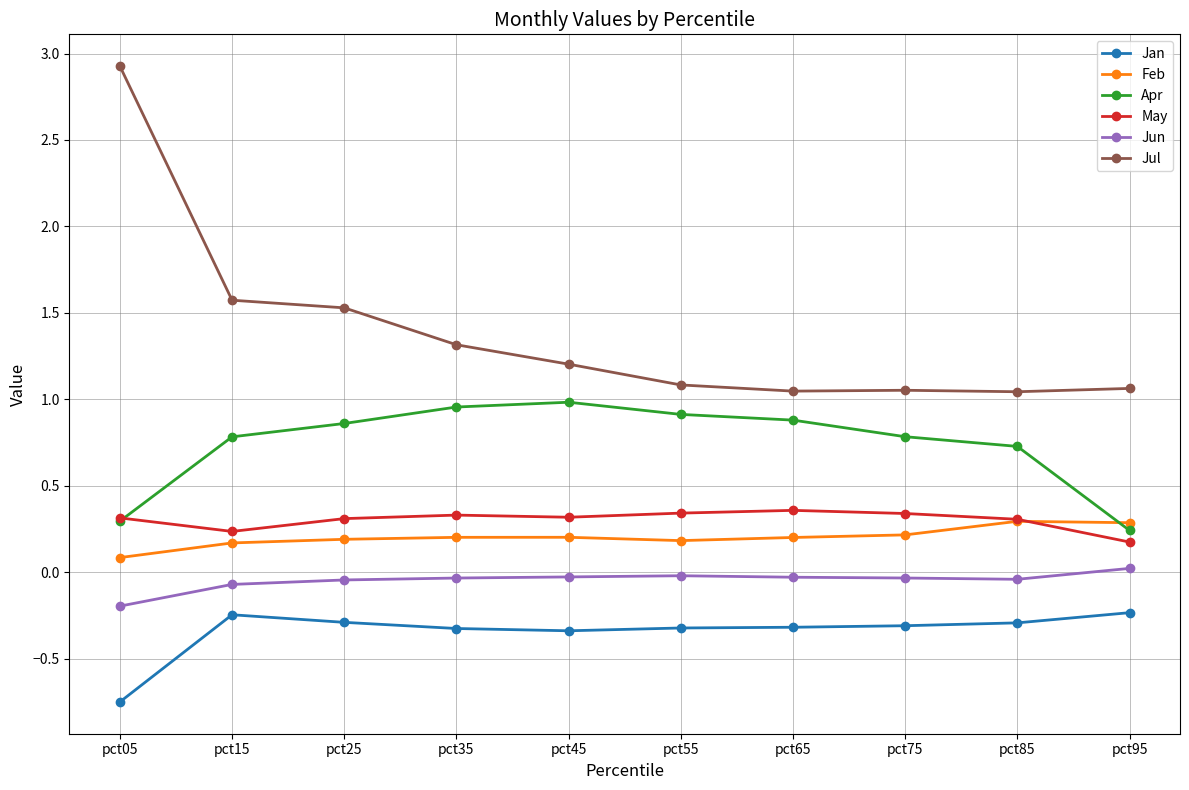

At which category does the chart reach its minimum across all series?

pct05